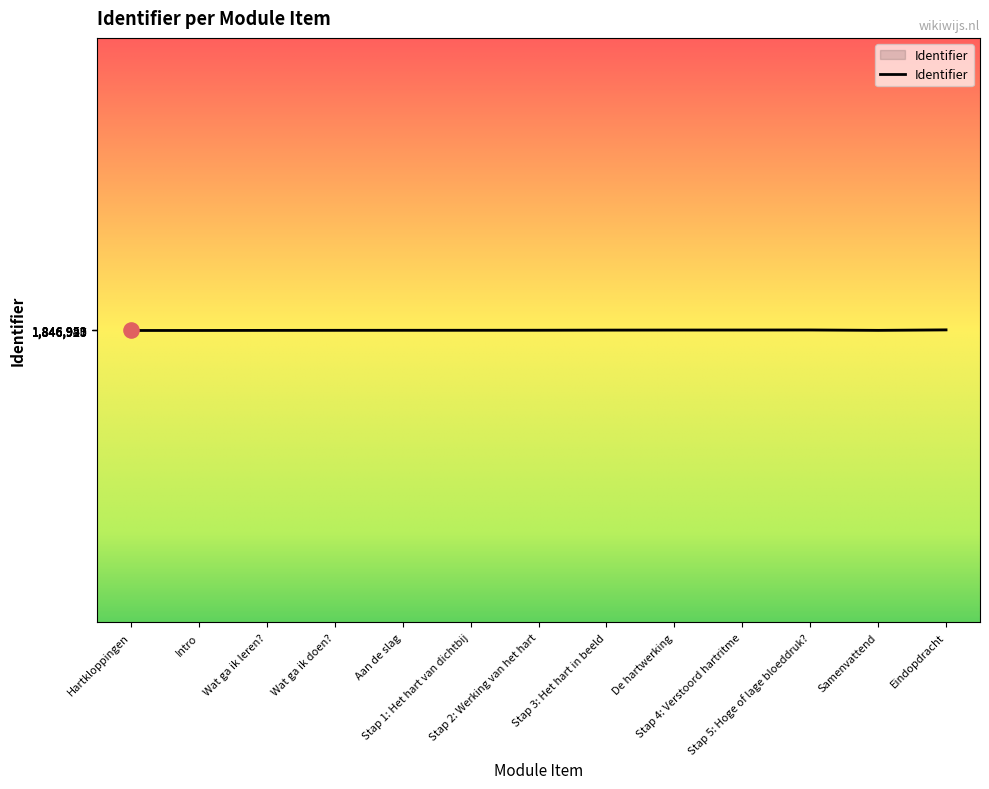

What is the change in value from Stap 1: Het hart van dichtbij to Samenvattend?

-5